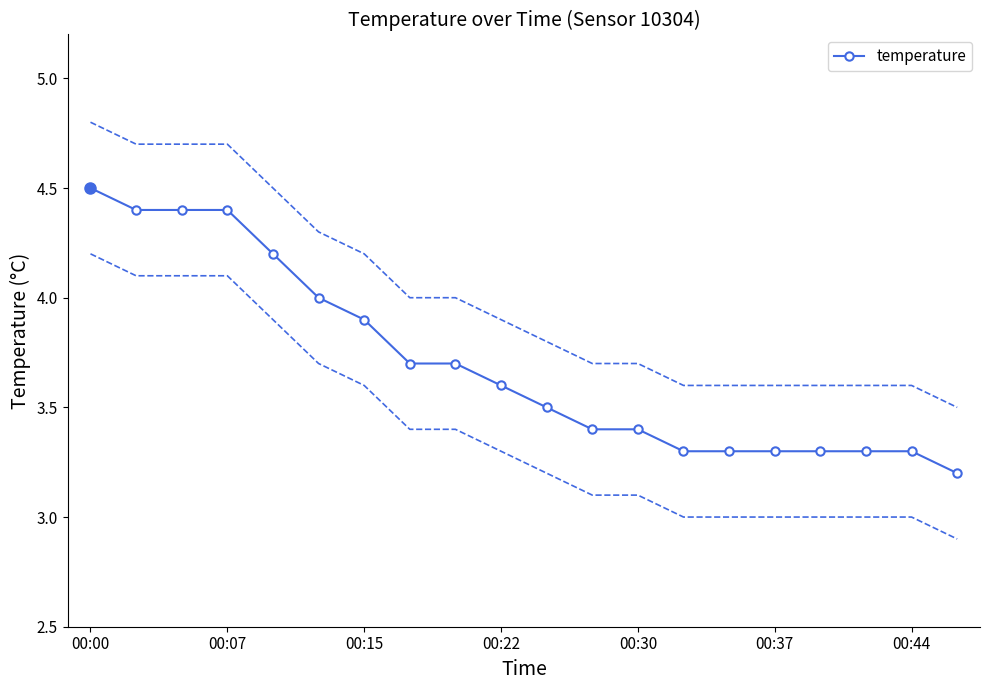

The value of temperature at 00:44 is 3.3. True or false?

True